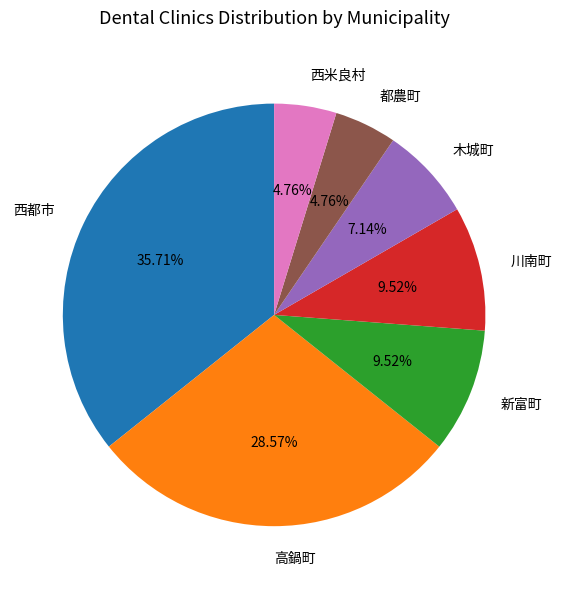

Which slice is the largest?

西都市